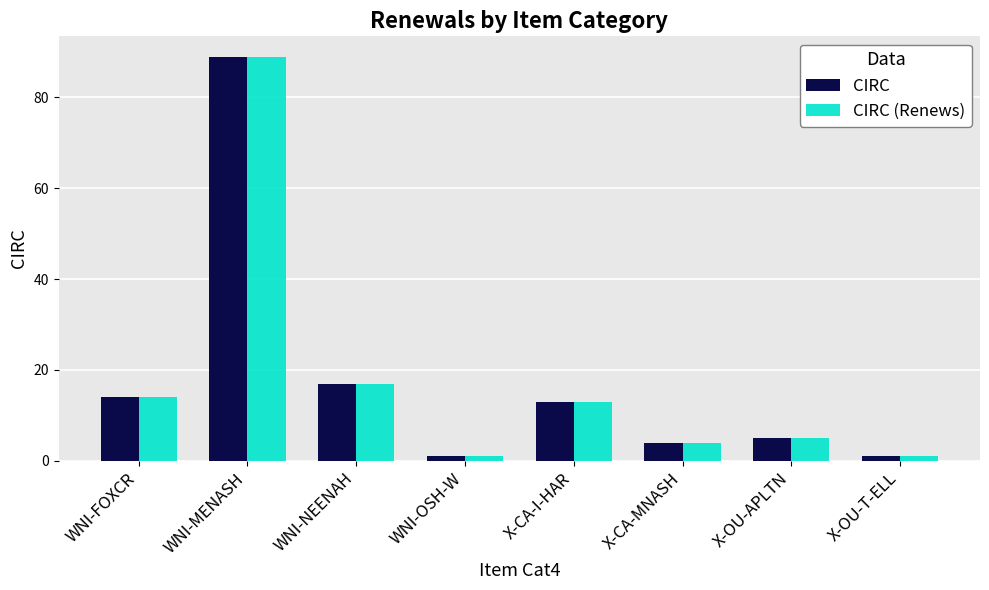

At which category is the sum across all series the highest?

WNI-MENASH